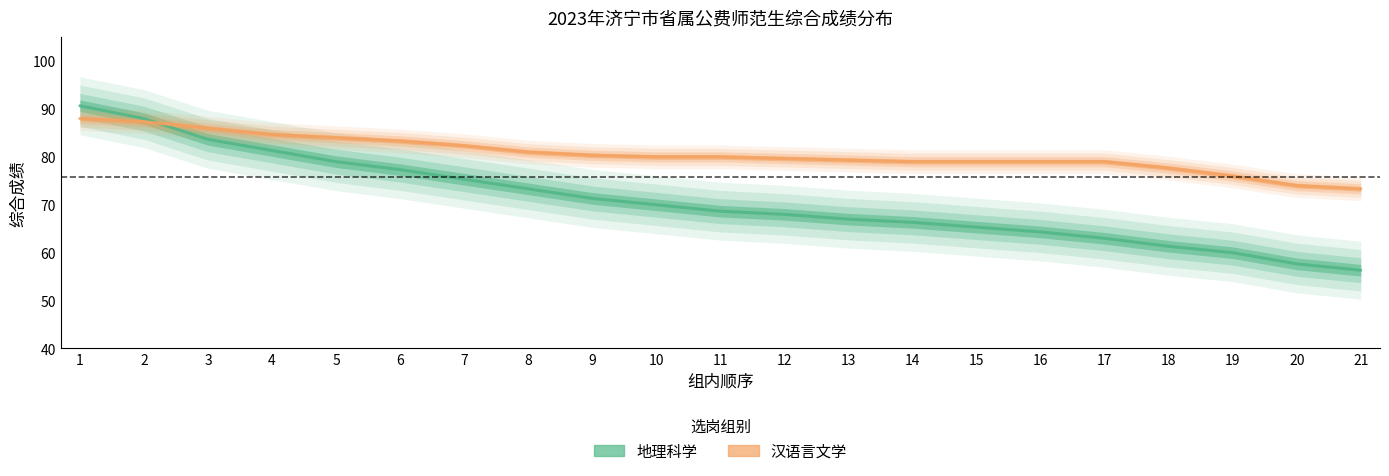

Rank the series by their average value, from lowest to highest.

地理科学, 汉语言文学